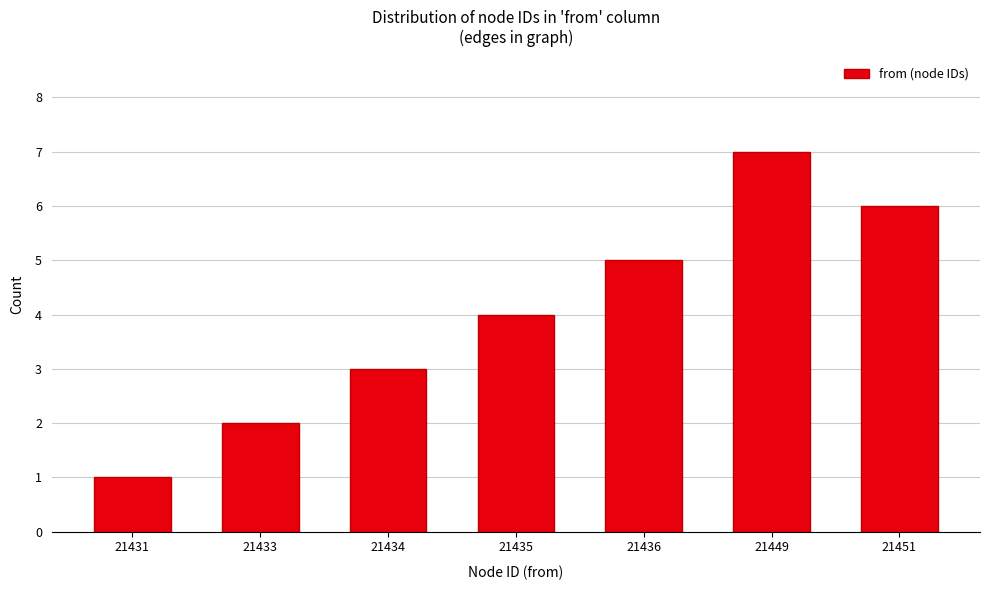

Reading left to right, transcribe all the data shown in this chart.

1	2	3	4	5	7	6